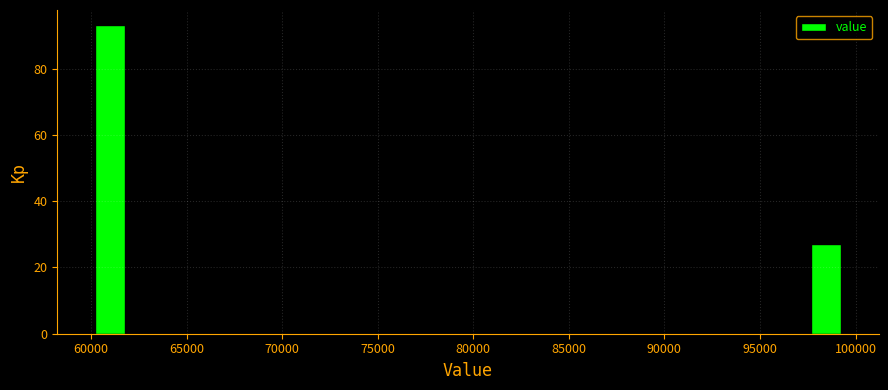

Read against the x-axis, roughly where is the centre of the tallest bar?

61000